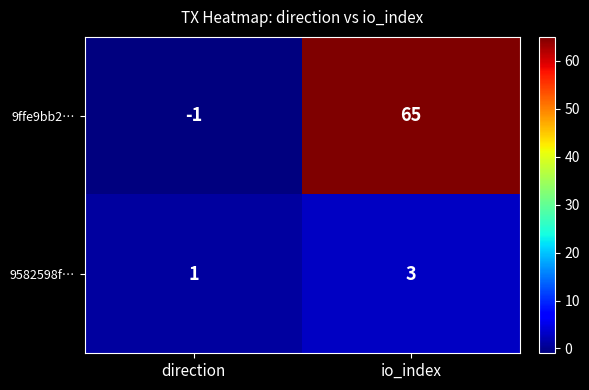

At how many categories does at least one series exceed 59?

1